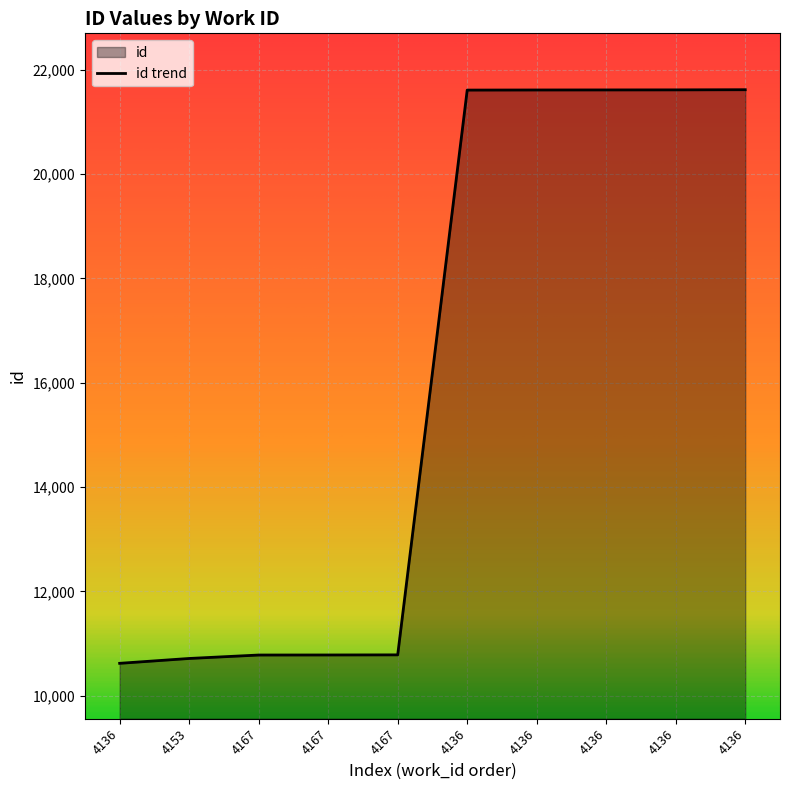

Read the value at 4167, to the nearest 10.

10780